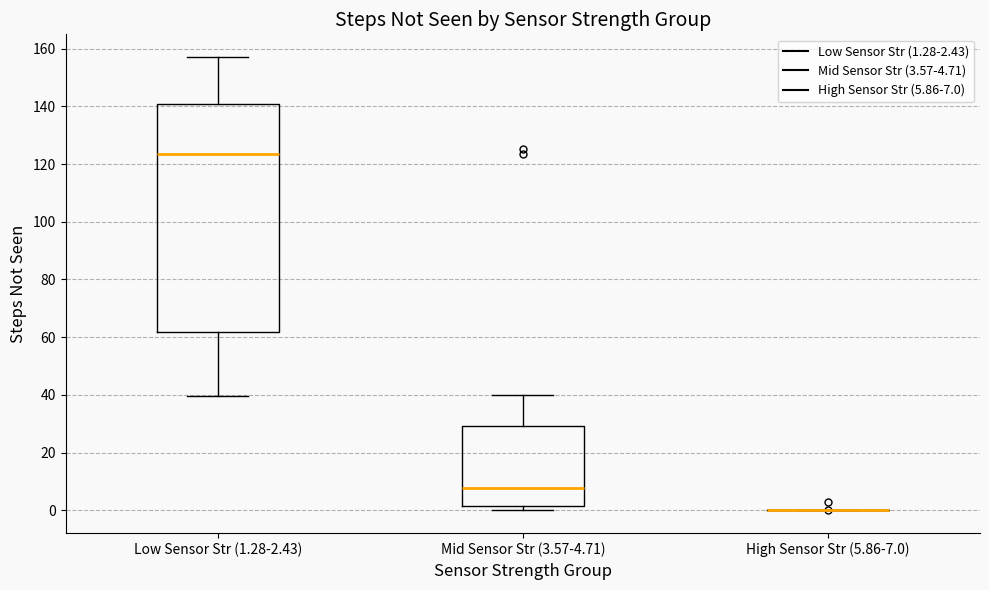

Reading left to right, read every box against the y-axis: the position of its median line, the range the box covers, and the ends of its whiskers. The values are not printed on the chart, so give them approximately, as read against the axis.

Low Sensor Str (1.28-2.43): median 124, box 62 to 140, whiskers 40 to 158
Mid Sensor Str (3.57-4.71): median 8, box 2 to 30, whiskers 0 to 40
High Sensor Str (5.86-7.0): box collapsed to a line at 0, whiskers 0 to 0